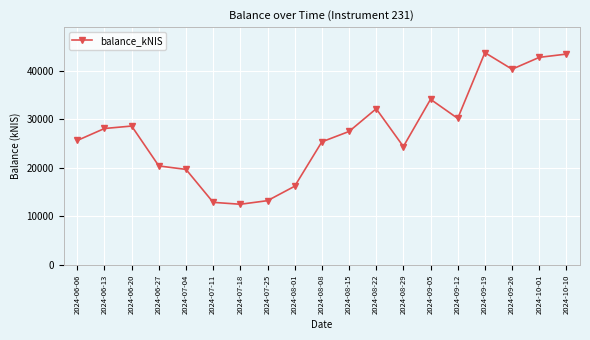

True or false: there are more than 0 points higher than both neighbors.

True